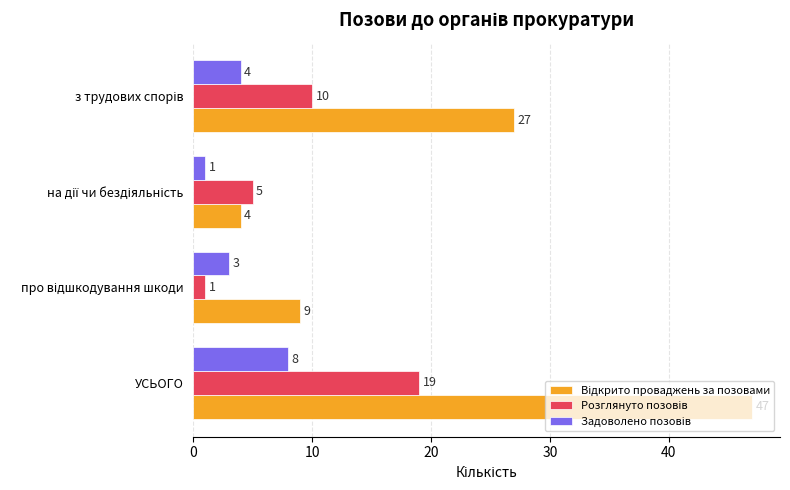

At how many categories does at least one series exceed 6?

3